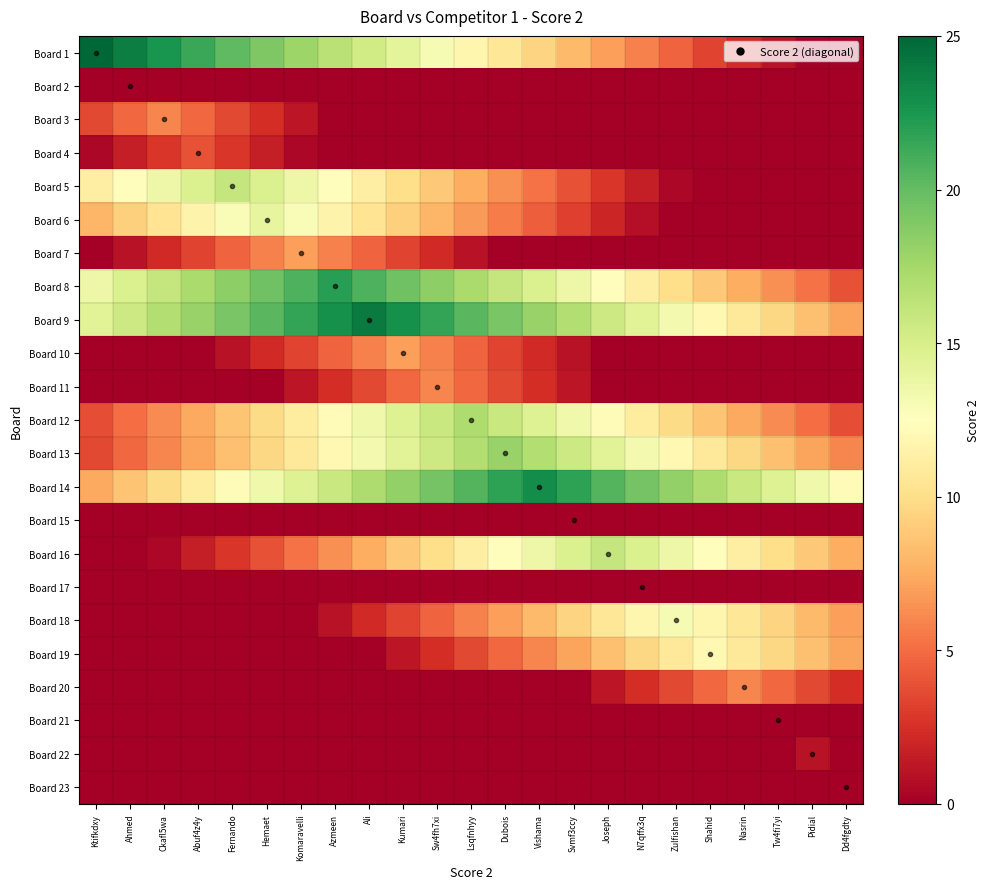

How many distinct data groups are displayed?

23